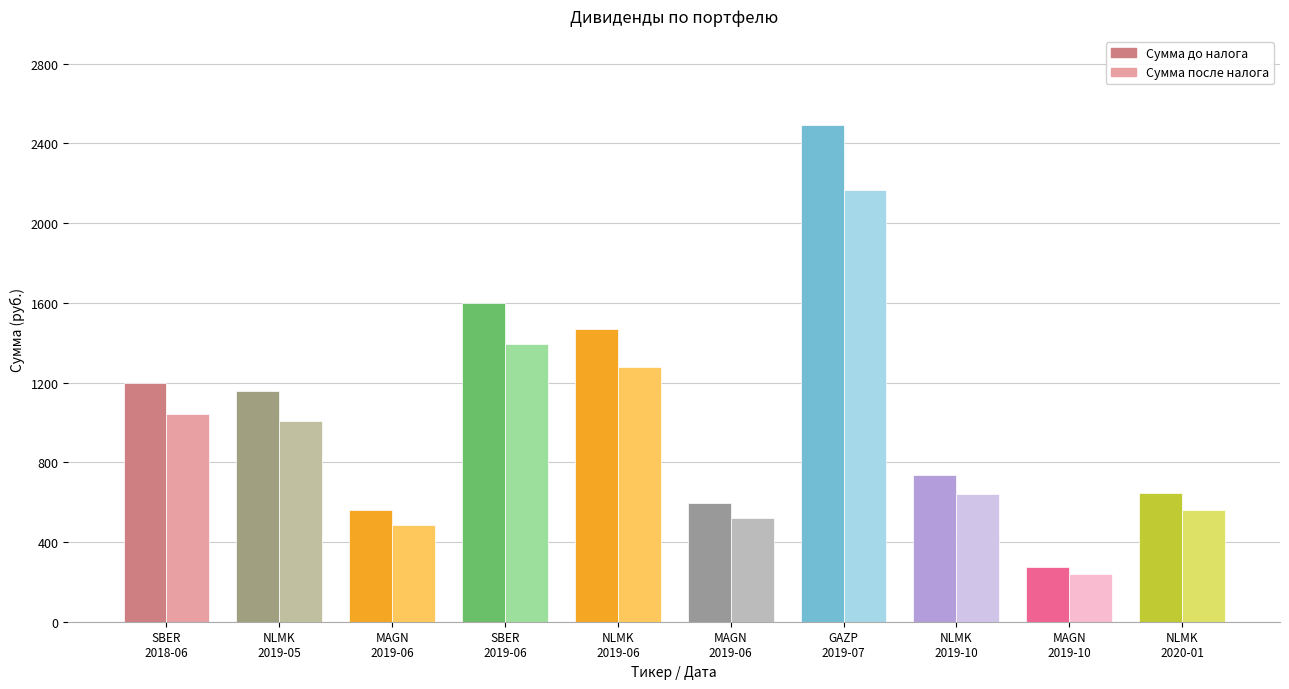

Is it true that Сумма после налога equals 1277.0 at NLMK
2019-06?

True